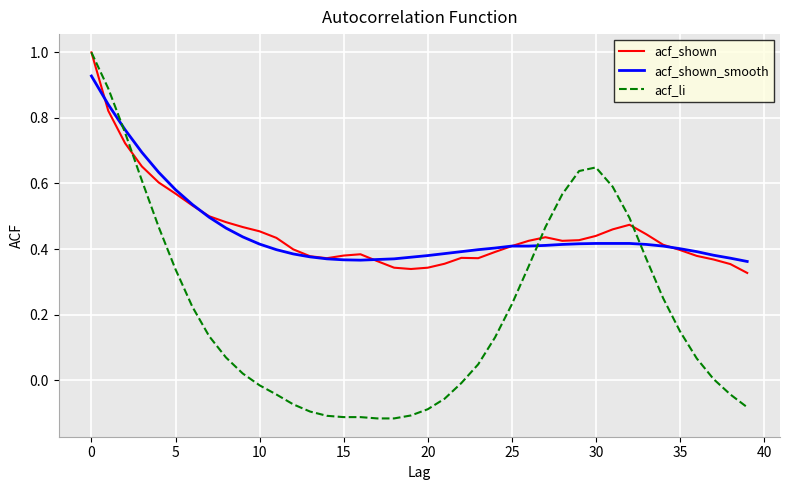

Which series has the largest range (max minus min)?

acf_li